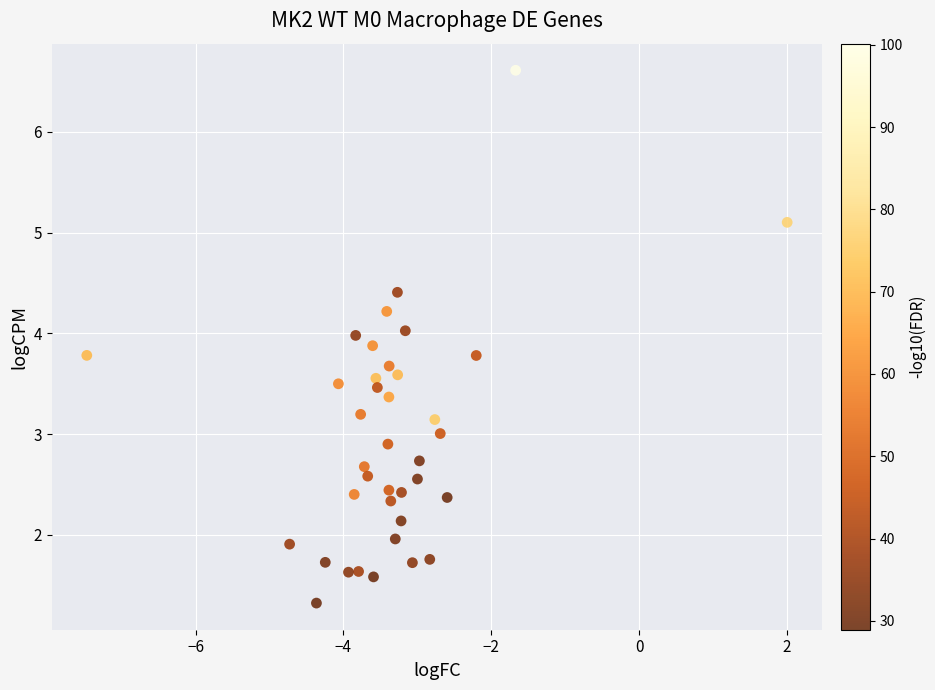

What is the range of Y values (max minus min)?

5.3